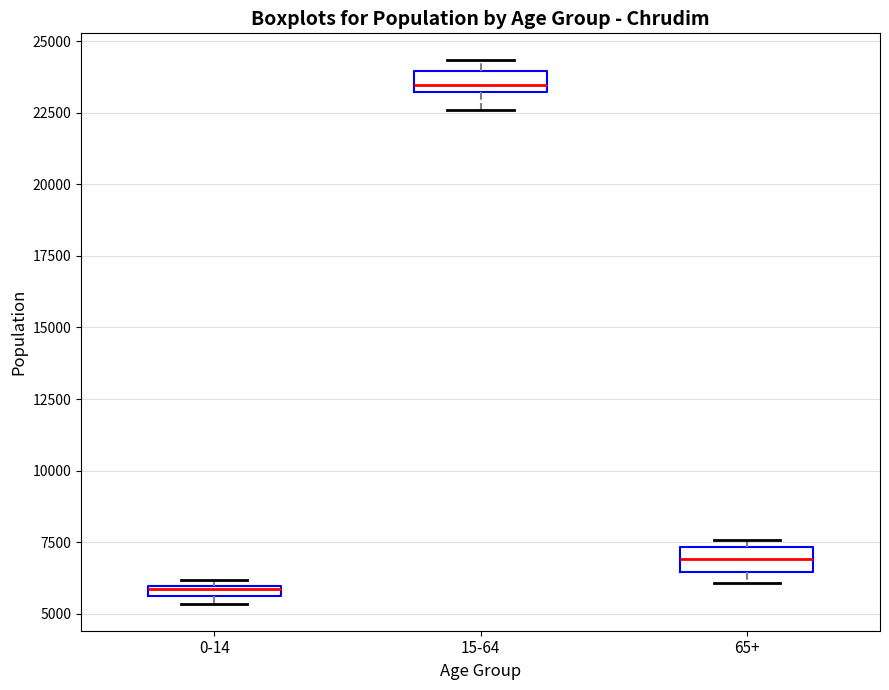

Where is the upper edge of the box for 15-64 on the y-axis? The values are not printed on the chart, so give them approximately, as read against the axis.

24000